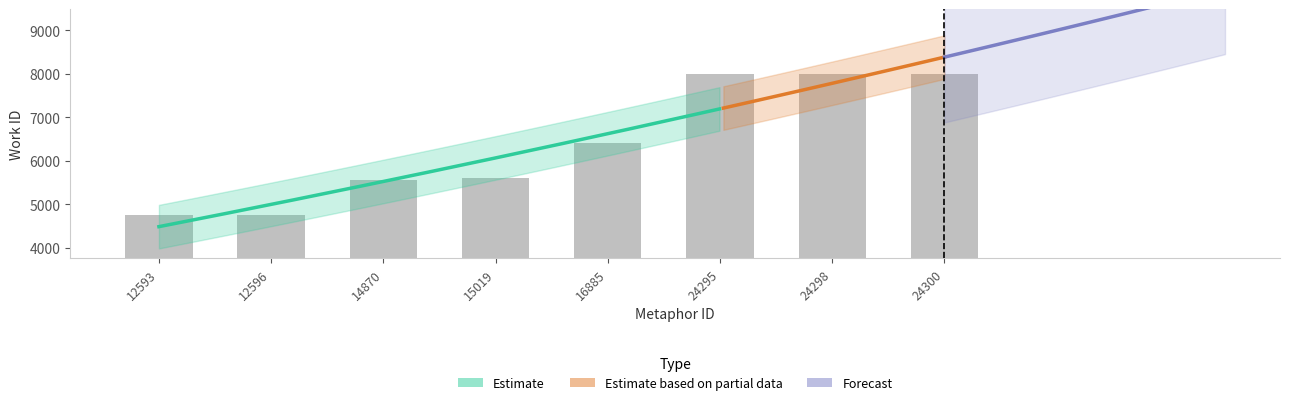

What is the greatest value displayed?

7984